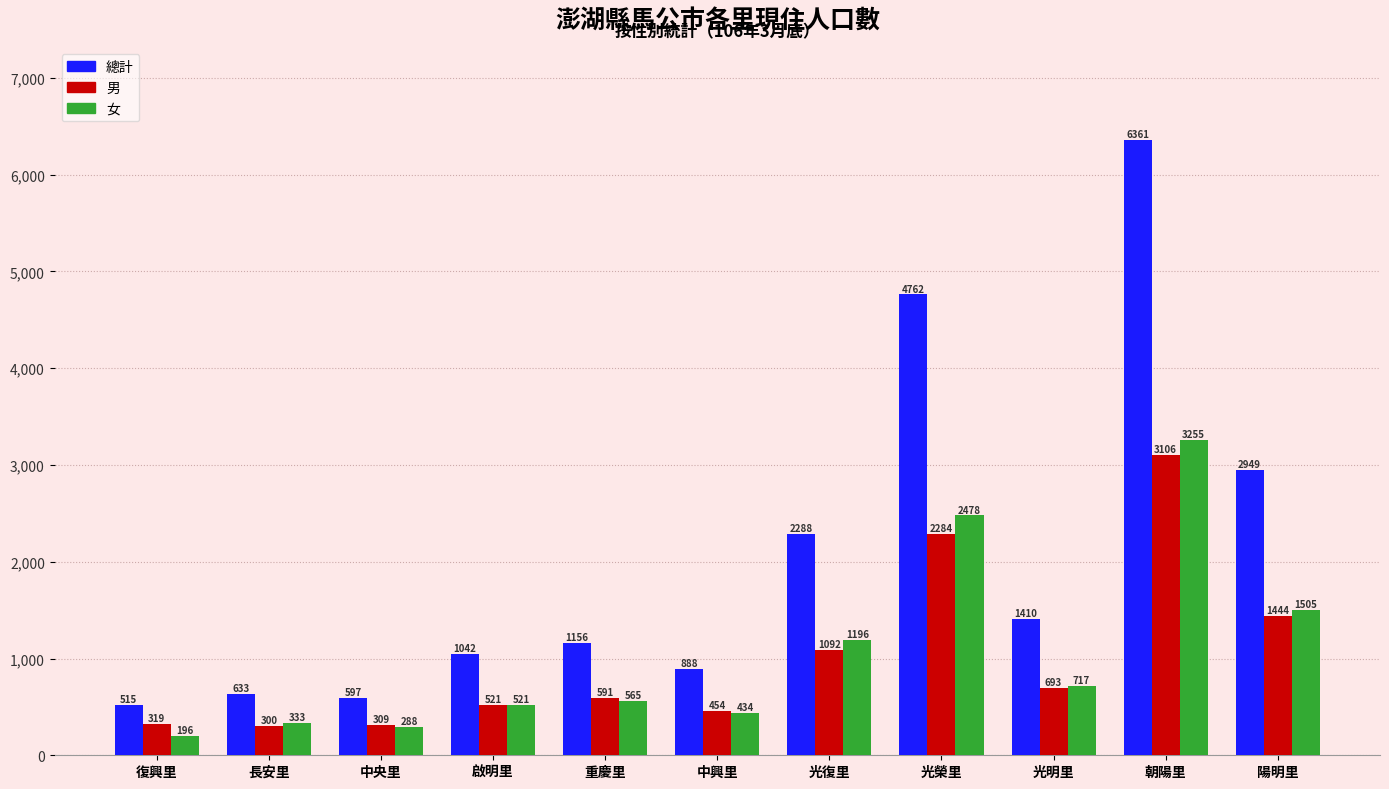

What is the difference between the 女 values at 啟明里 and 光復里?

675